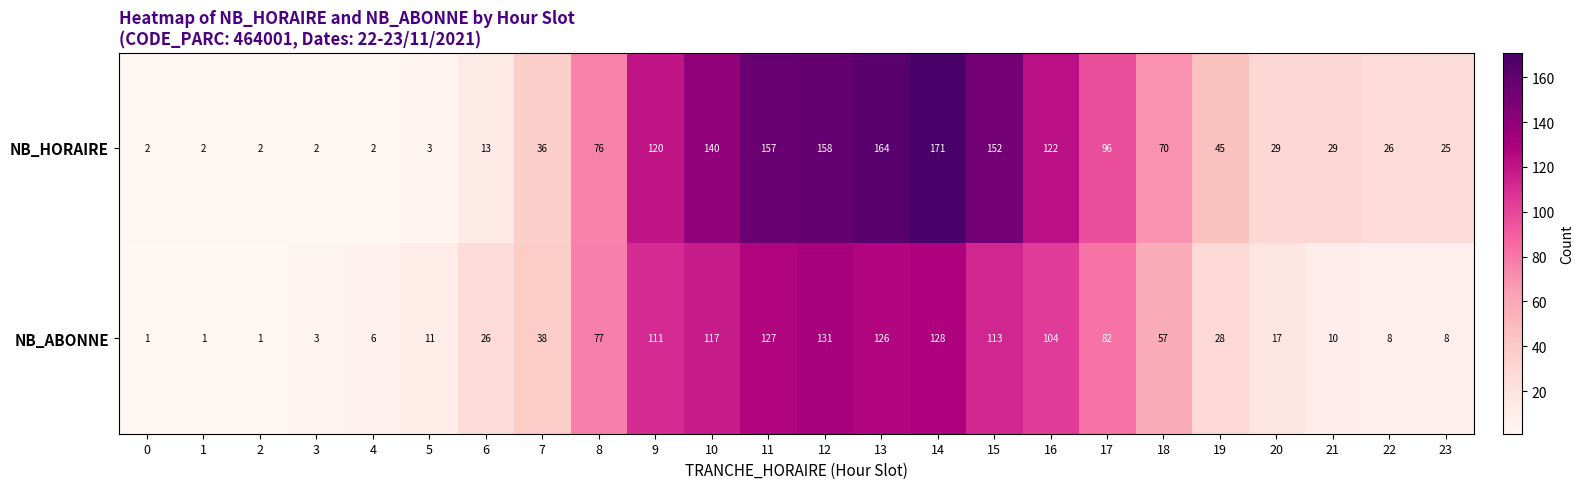

What is the sum of all NB_ABONNE values?

1331